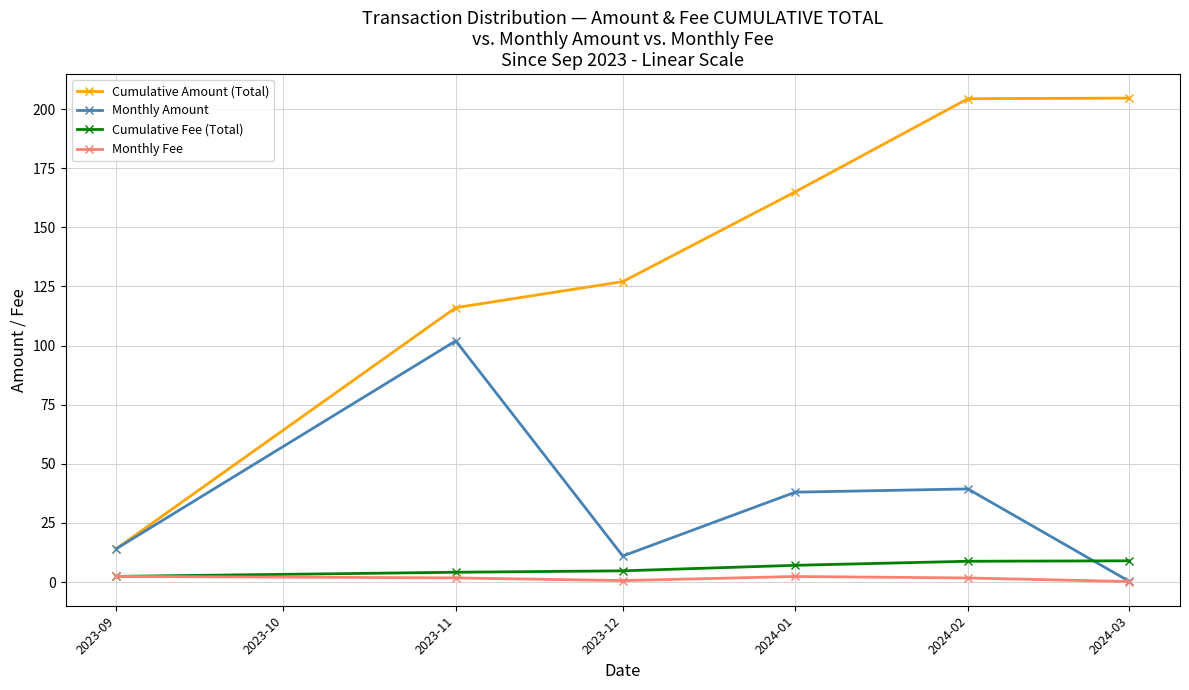

Is it true that Monthly Amount equals 66.9 at 2023-12?

False